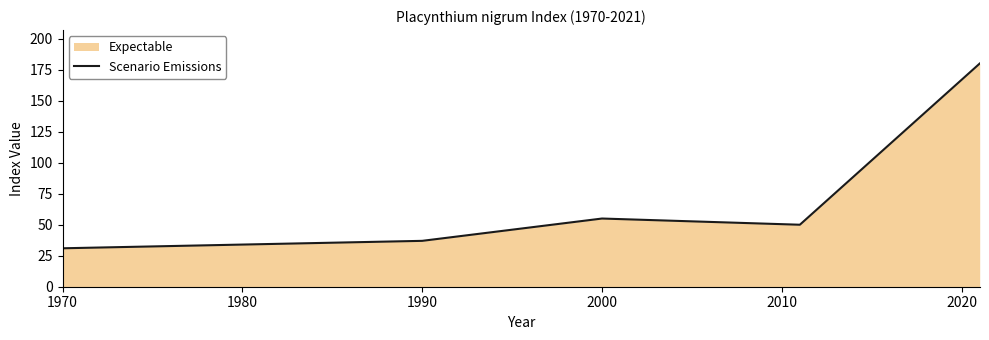

What is the difference between the second highest and minimum values?

24